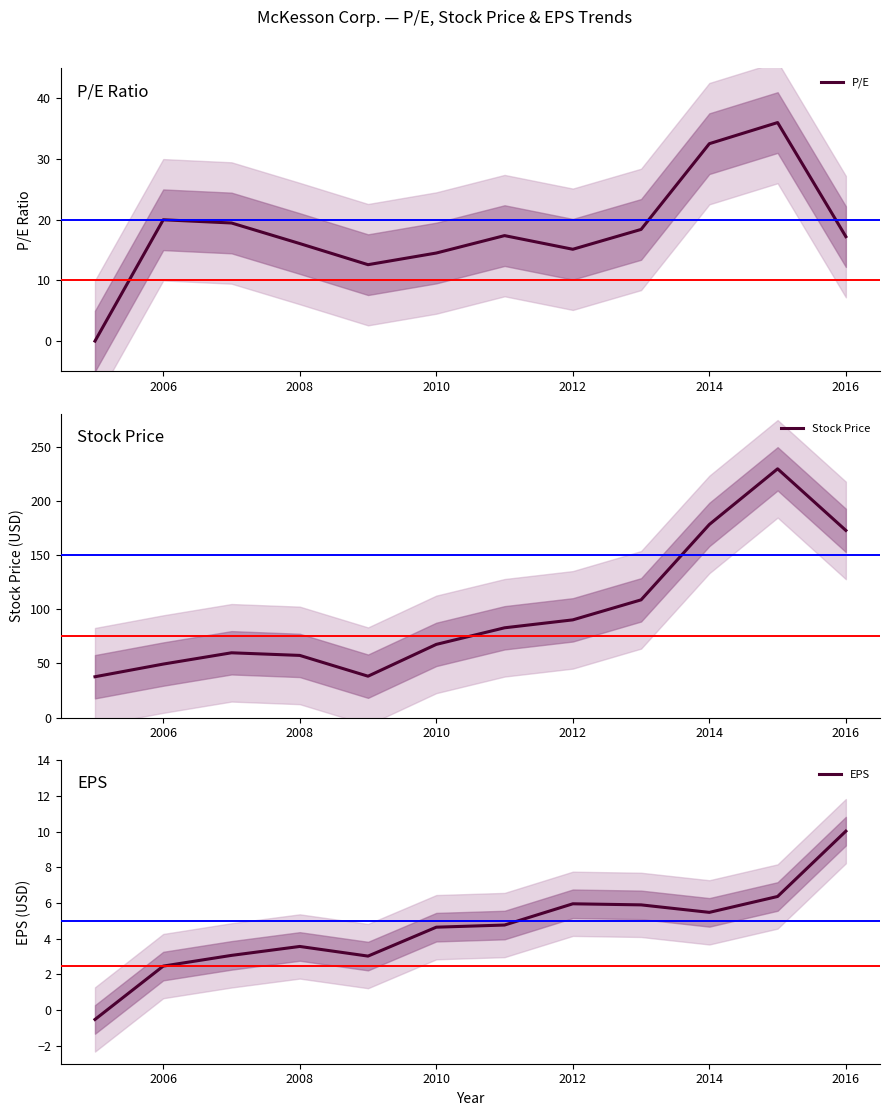

Count the number of data series in this chart.

3